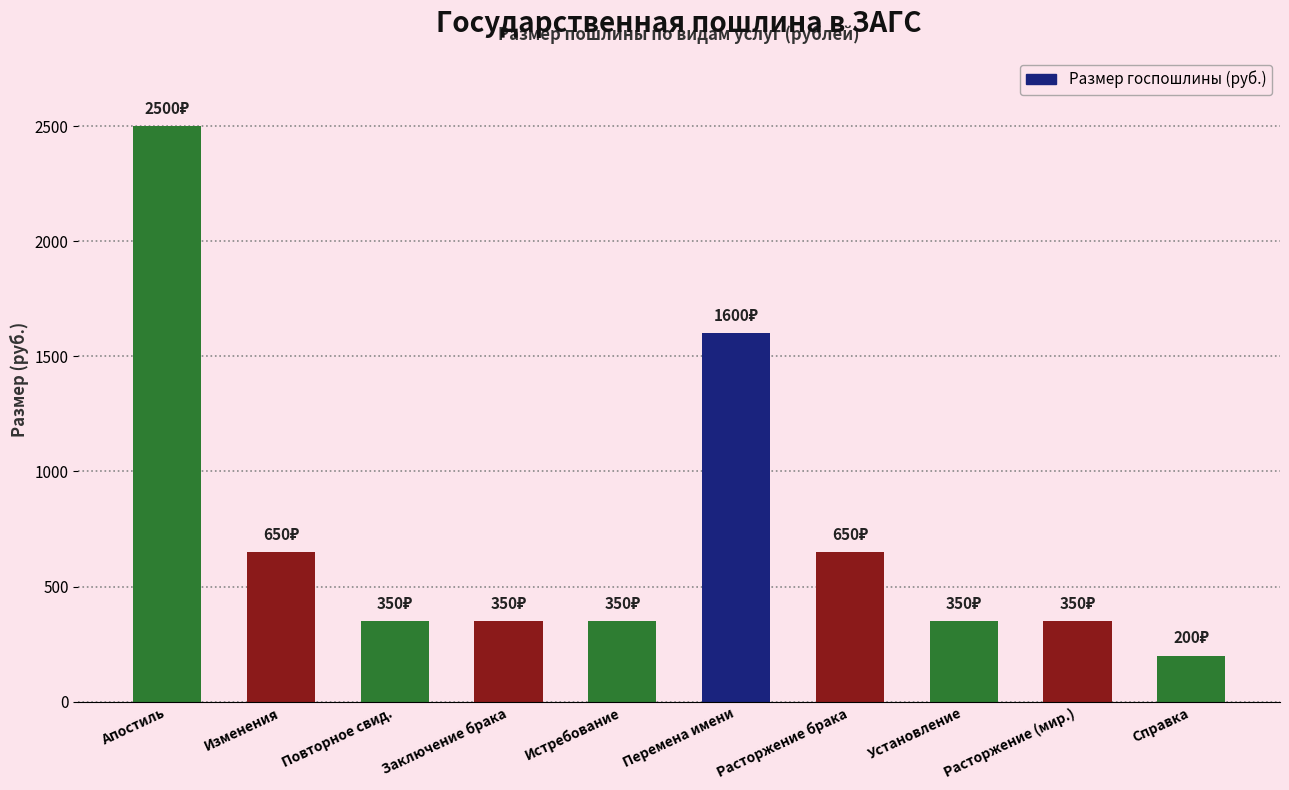

Count the number of categories in the chart.

10